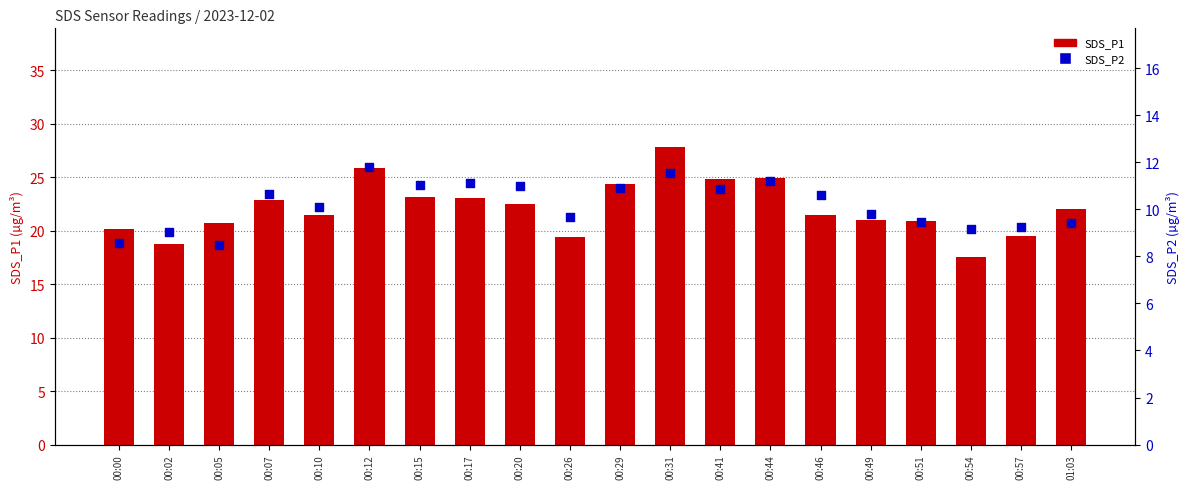

Which series has the largest total across all categories?

SDS_P1